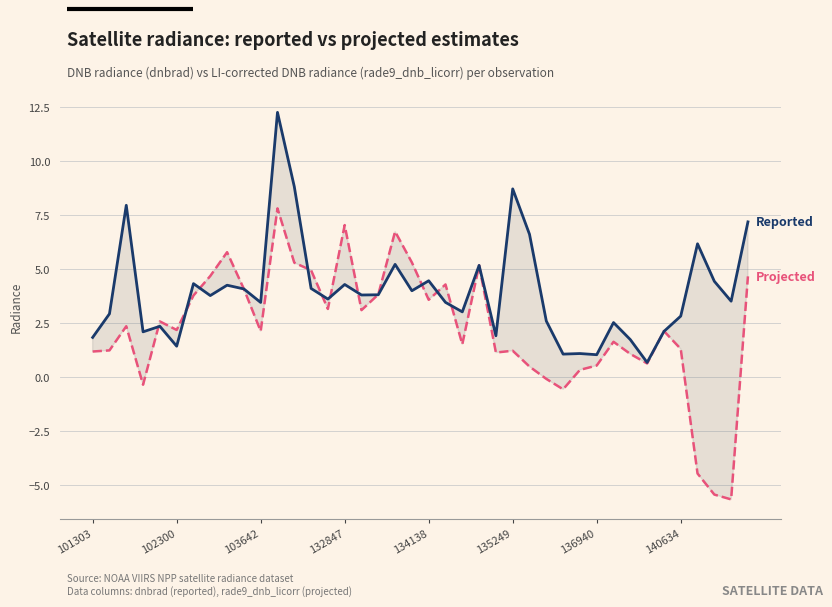

How many intersections are there between Reported (dnbrad) and Projected (rade9_dnb_licorr)?

14